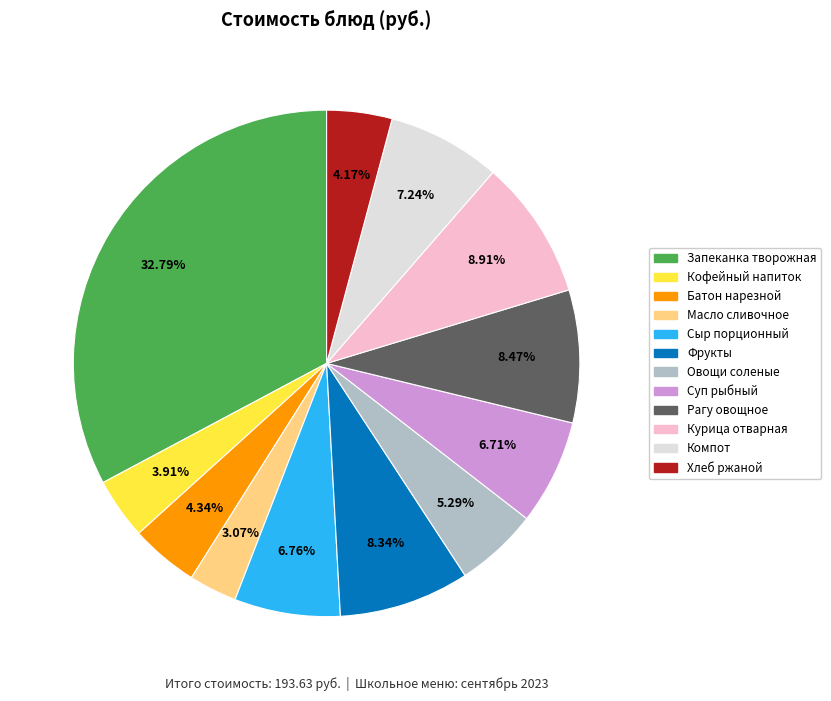

Is there a majority slice in this chart?

No